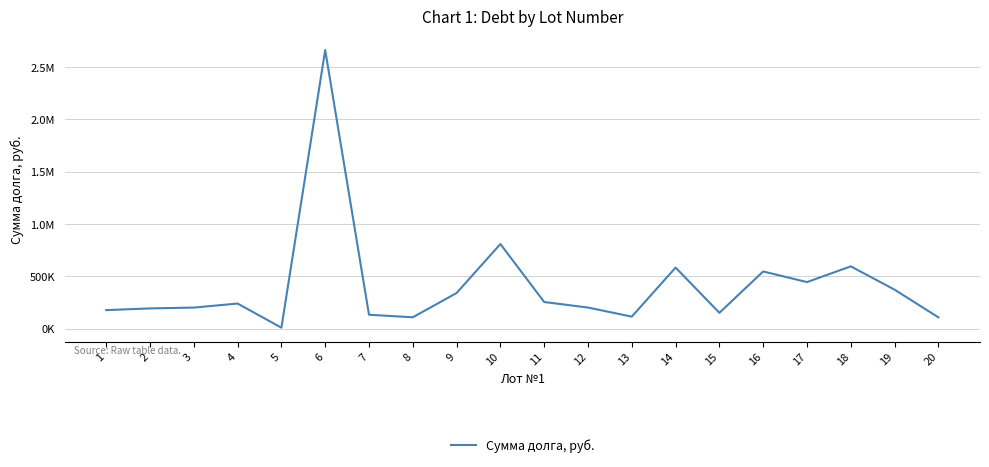

What is the ratio of the value at 11 to the value at 10?

0.3